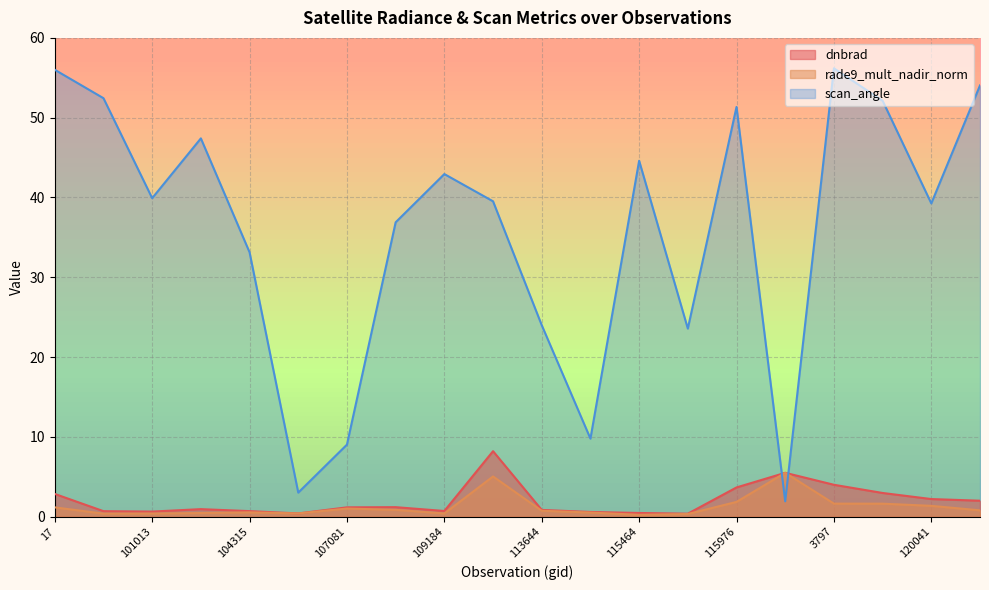

What is the value of the dnbrad point at the 17th from the left?

4.0